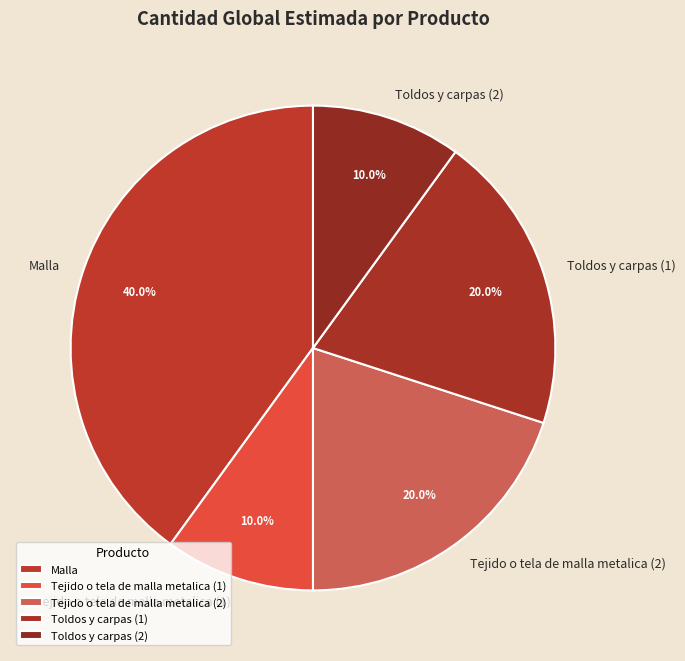

Between Toldos y carpas (2) and Malla, which is larger?

Malla